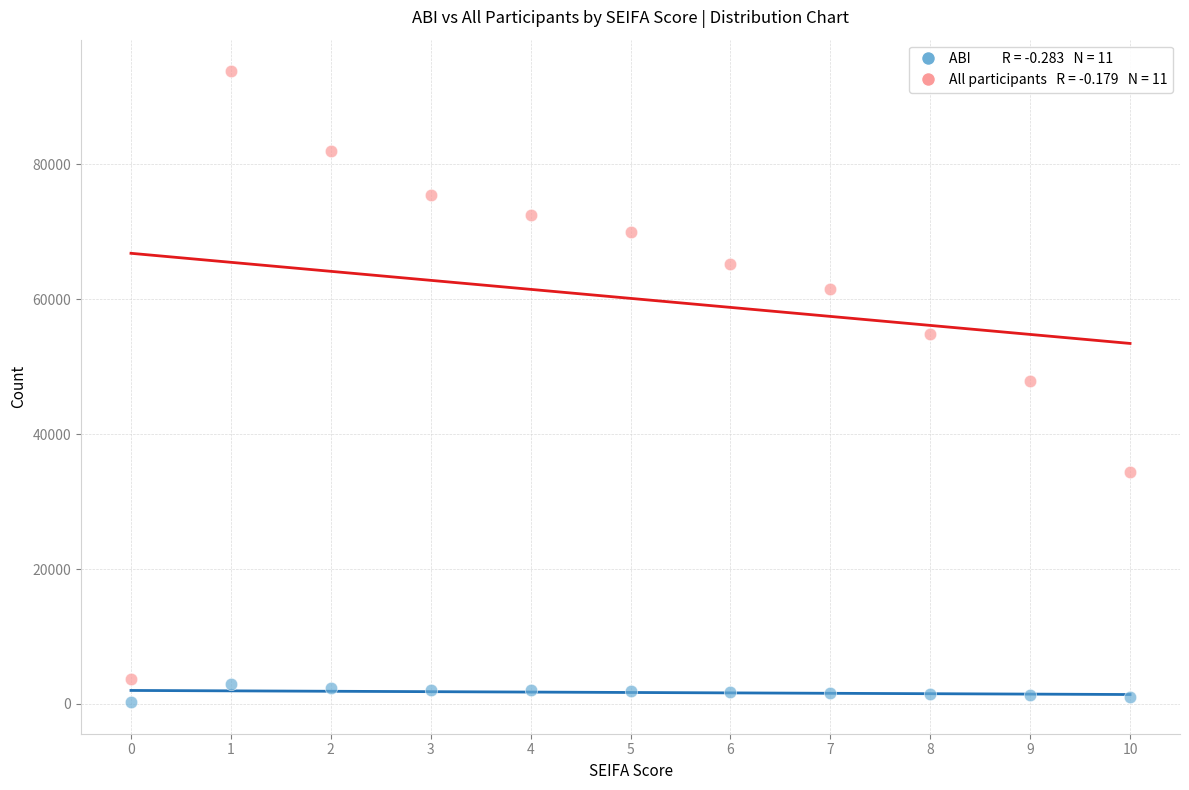

Across all data points, what is the range of Y values (max minus min)?

93520